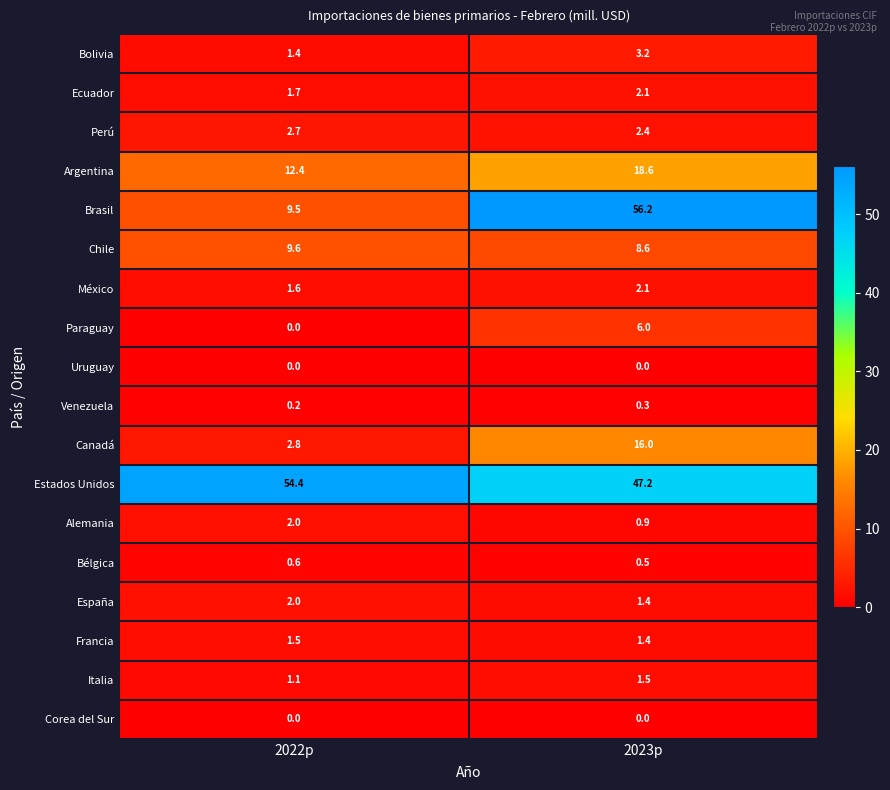

Rank the categories by Estados Unidos value from lowest to highest.

2023p, 2022p